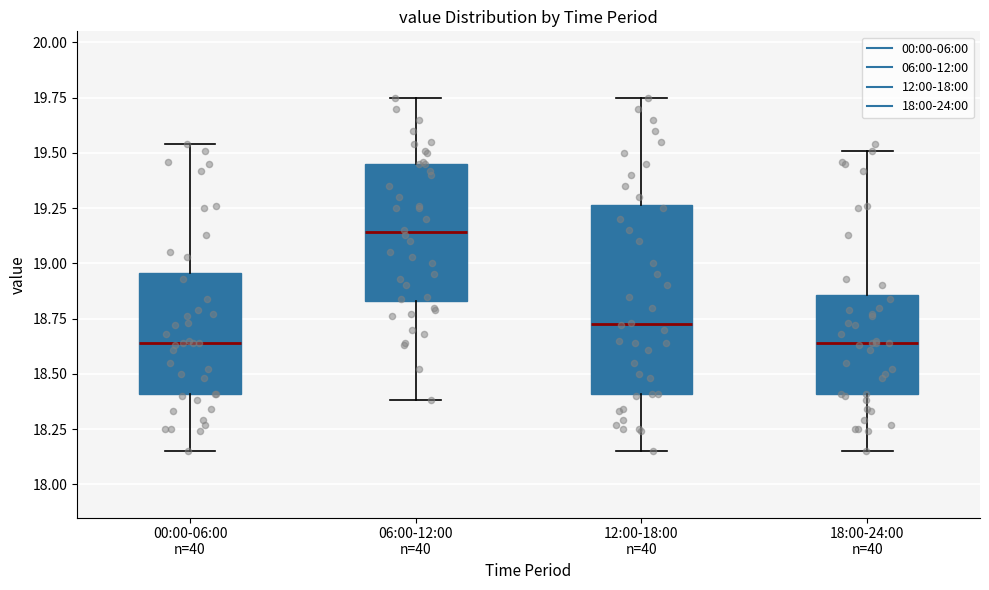

Reading left to right, transcribe this box plot: for each box, give where its median line is, the range the box spans, and where its two whiskers end, as read against the y-axis. The values are not printed on the chart, so give them approximately, as read against the axis.

00:00-06:00 n=40: median 18.65, box 18.40 to 18.95, whiskers 18.15 to 19.55
06:00-12:00 n=40: median 19.15, box 18.85 to 19.45, whiskers 18.40 to 19.75
12:00-18:00 n=40: median 18.75, box 18.40 to 19.25, whiskers 18.15 to 19.75
18:00-24:00 n=40: median 18.65, box 18.40 to 18.85, whiskers 18.15 to 19.50